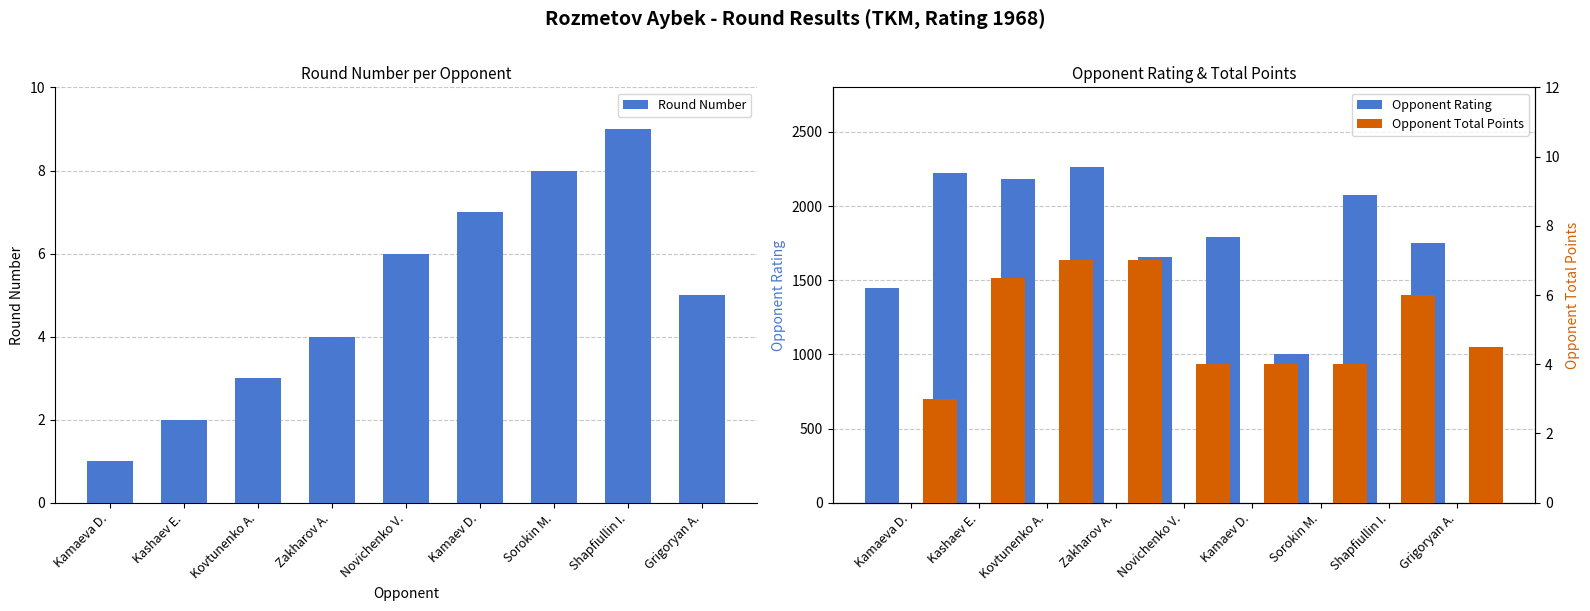

What is the total value across all series at Kashaev E.?

2231.5